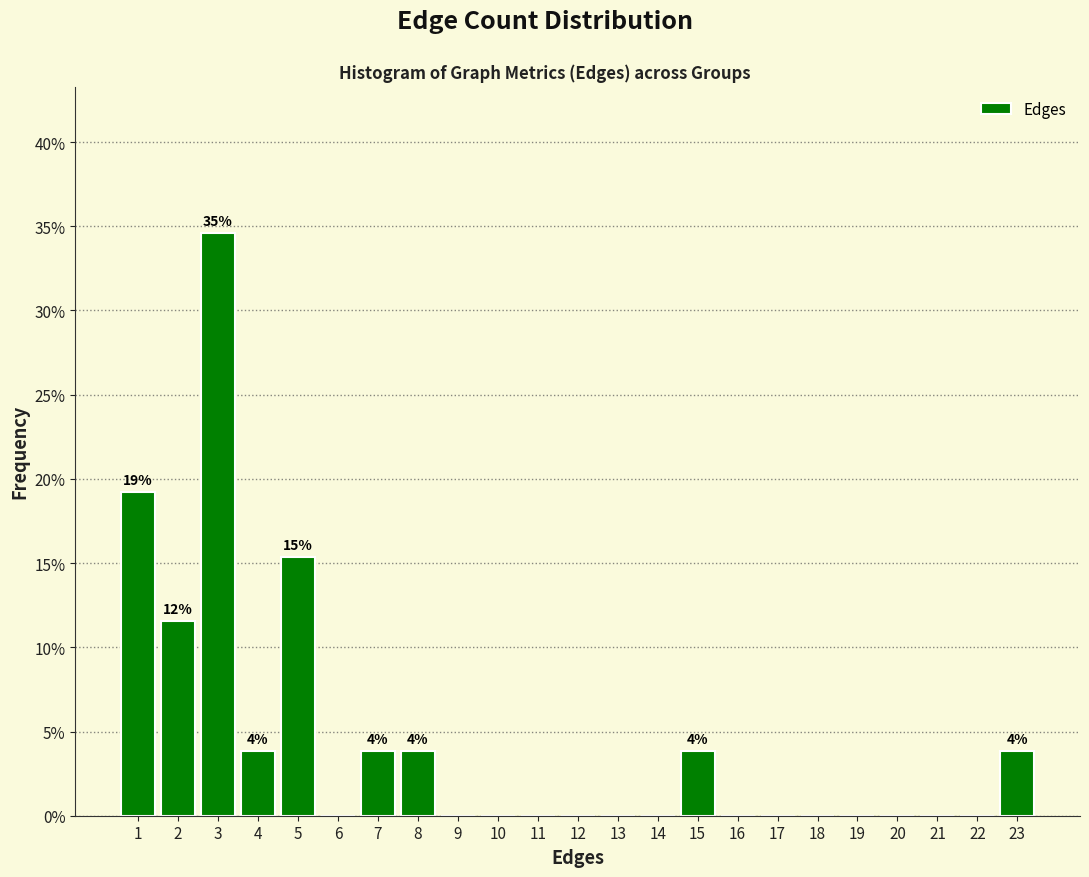

Over which range of the x-axis is the bar tallest?

2.5 to 3.5